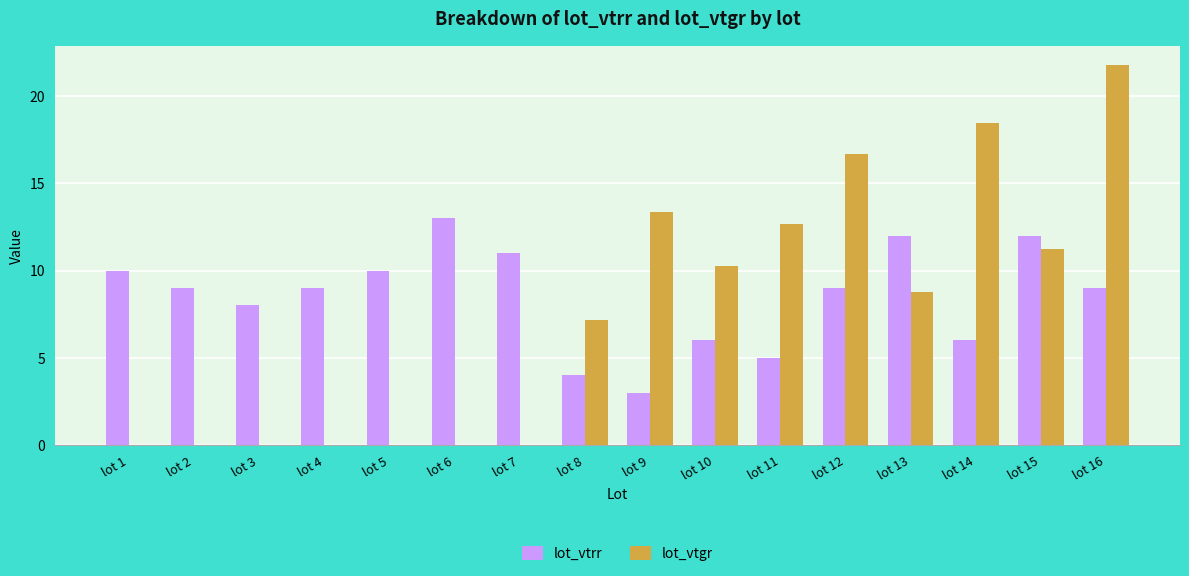

True or false: lot_vtrr has a value of 12.7 at lot 4.

False